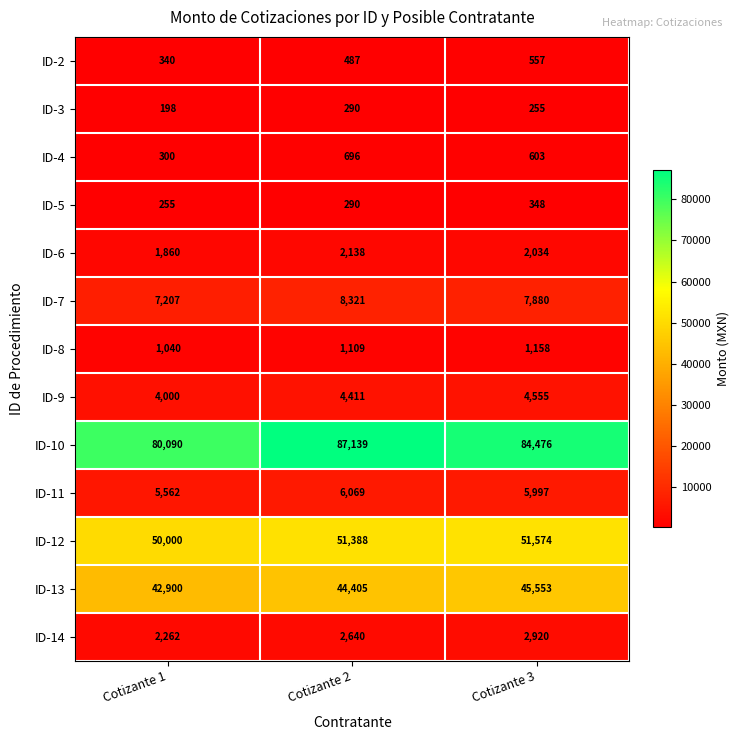

Which series has the largest total across all categories?

ID-10